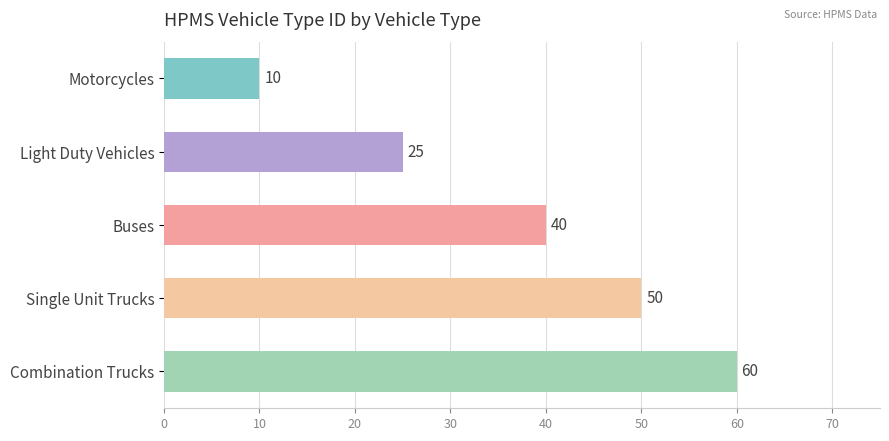

What is the sum of all values?

185